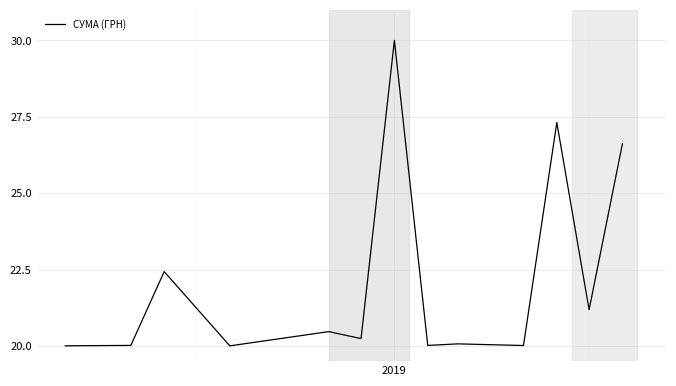

What is the difference between the maximum and minimum values?

10.0